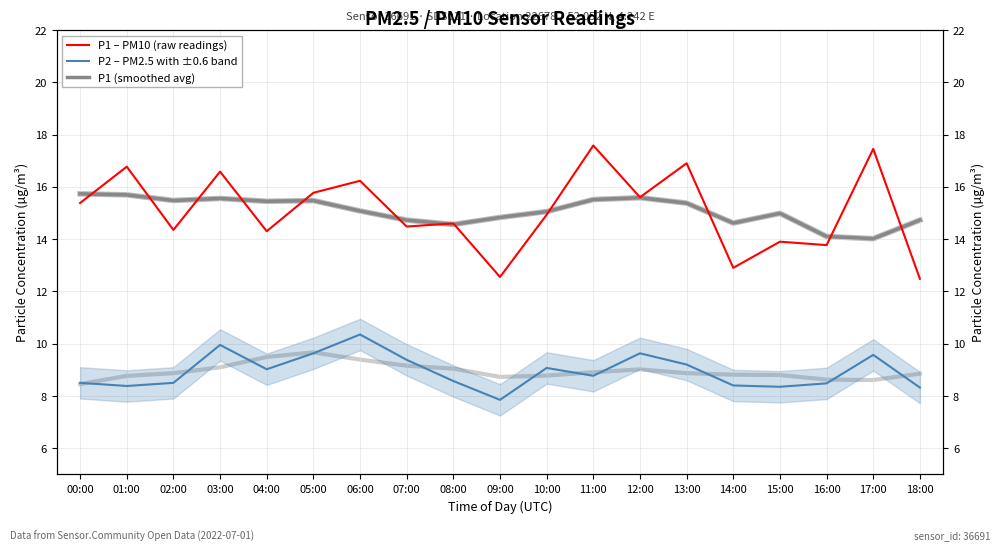

What is the sum of all P1 (smoothed avg) values?

286.5